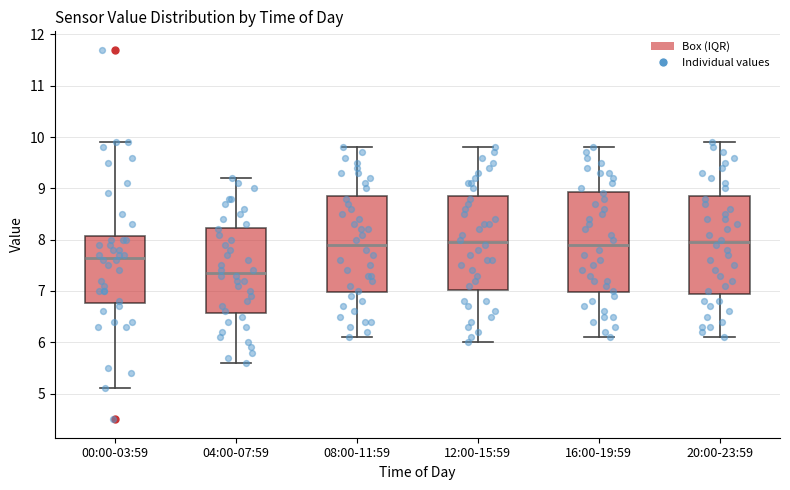

Reading left to right, read every box against the y-axis: the position of its median line, the range the box covers, and the ends of its whiskers. The values are not printed on the chart, so give them approximately, as read against the axis.

00:00-03:59: median 7.7, box 6.8 to 8.1, whiskers 5.1 to 9.9
04:00-07:59: median 7.4, box 6.6 to 8.2, whiskers 5.6 to 9.2
08:00-11:59: median 7.9, box 7.0 to 8.9, whiskers 6.1 to 9.8
12:00-15:59: median 8.0, box 7.0 to 8.9, whiskers 6.0 to 9.8
16:00-19:59: median 7.9, box 7.0 to 8.9, whiskers 6.1 to 9.8
20:00-23:59: median 8.0, box 7.0 to 8.9, whiskers 6.1 to 9.9